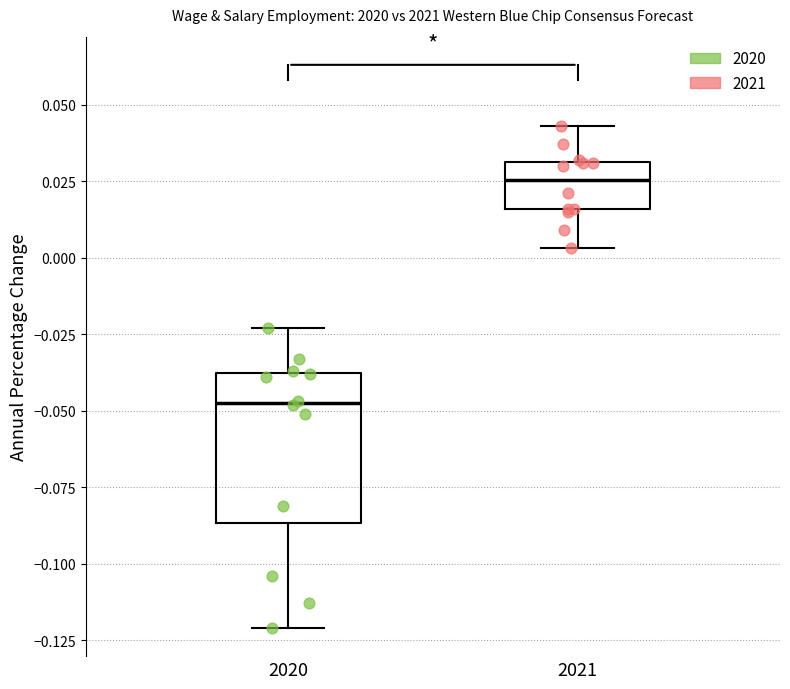

Reading left to right, transcribe this box plot: for each box, give where its median line is, the range the box spans, and where its two whiskers end, as read against the y-axis. The values are not printed on the chart, so give them approximately, as read against the axis.

2020: median -0.045, box -0.085 to -0.040, whiskers -0.120 to -0.025
2021: median 0.025, box 0.015 to 0.030, whiskers 0.005 to 0.045